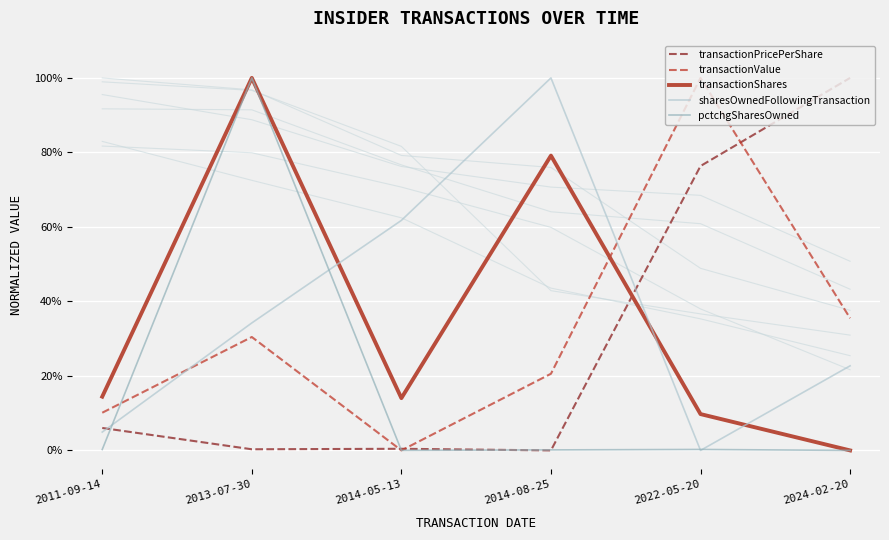

After their last crossing, which series has the higher values: sharesOwnedFollowingTransaction or transactionPricePerShare?

transactionPricePerShare